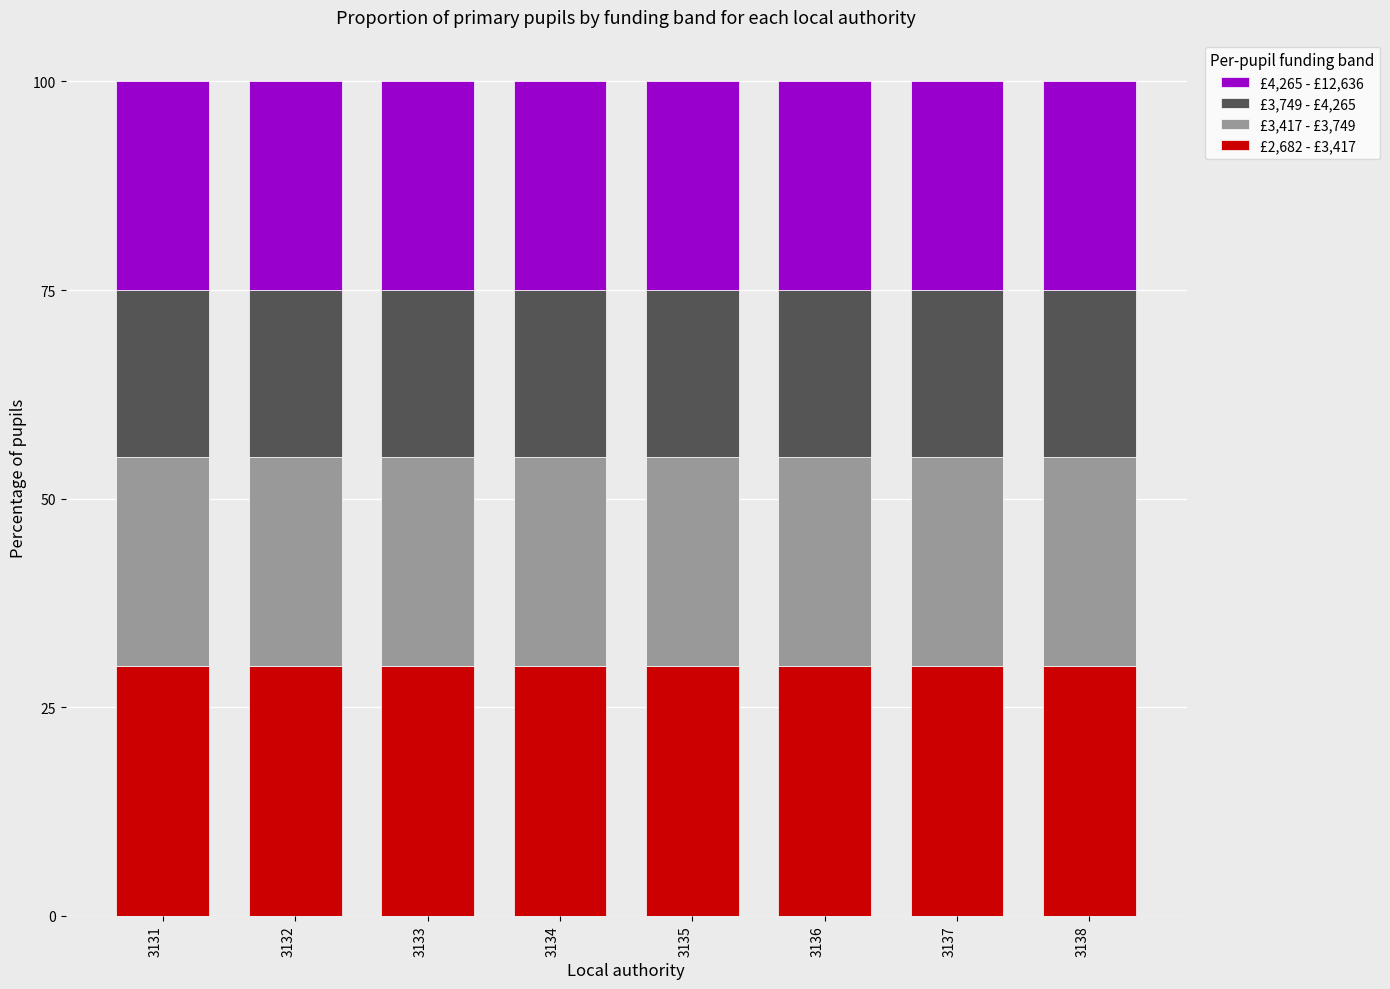

How many series are shown in this chart?

4